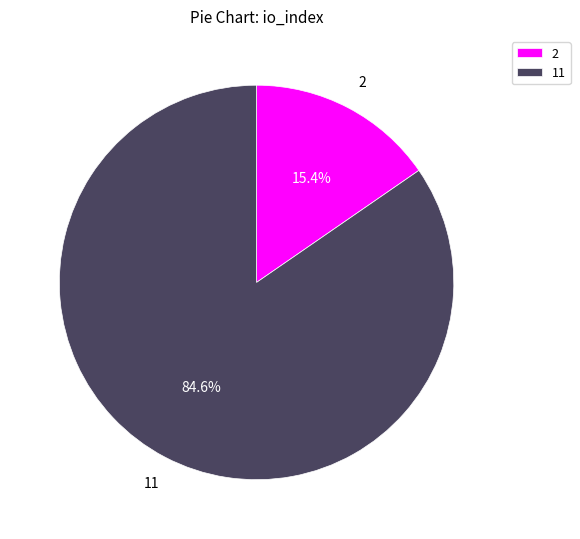

Approximately how many times larger is the value at 11 compared to 2?

5.5